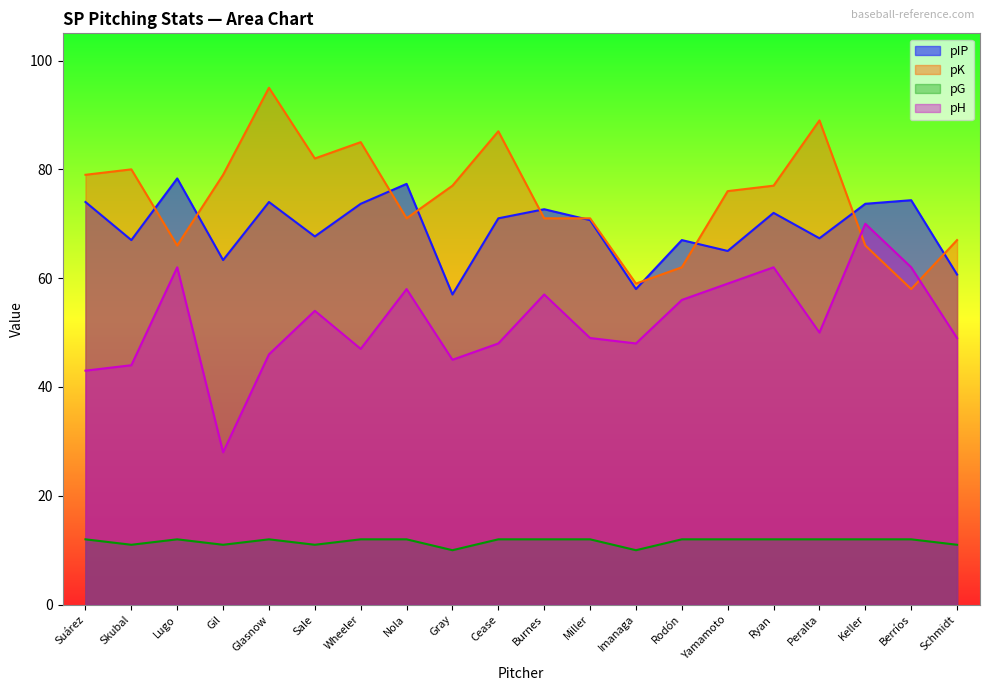

True or false: pH and pIP intersect in this chart.

False